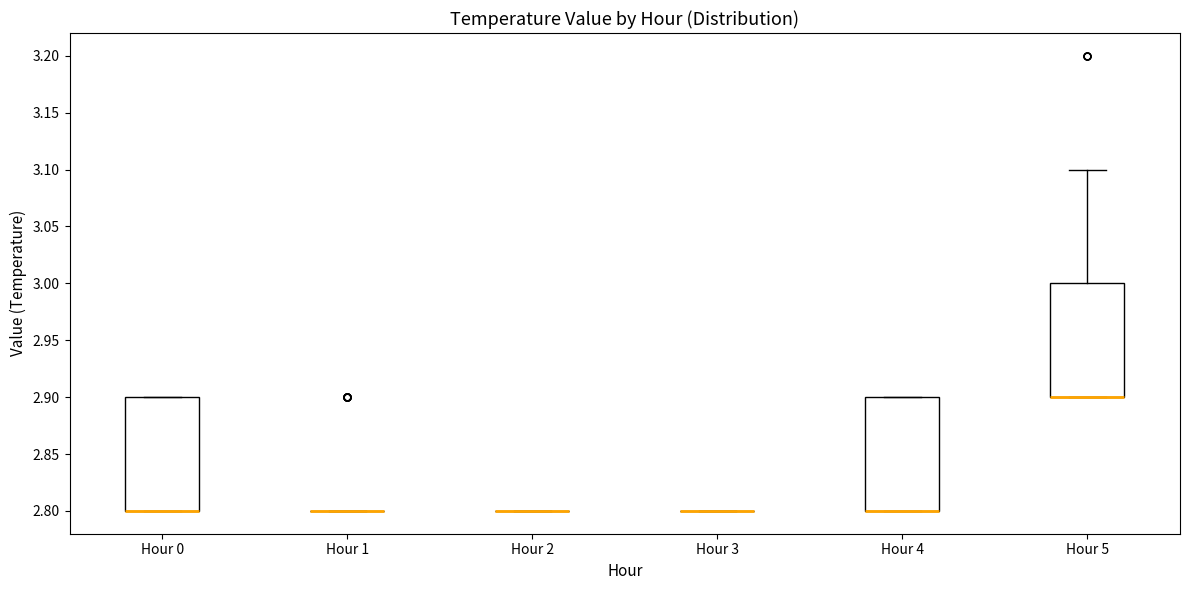

Reading left to right, read every box against the y-axis: the position of its median line, the range the box covers, and the ends of its whiskers. The values are not printed on the chart, so give them approximately, as read against the axis.

Hour 0: median 2.8 (drawn on the box's lower edge), box 2.8 to 2.9, whiskers 2.8 to 2.9
Hour 1: box collapsed to a line at 2.8, whiskers 2.8 to 2.8
Hour 2: box collapsed to a line at 2.8, whiskers 2.8 to 2.8
Hour 3: box collapsed to a line at 2.8, whiskers 2.8 to 2.8
Hour 4: median 2.8 (drawn on the box's lower edge), box 2.8 to 2.9, whiskers 2.8 to 2.9
Hour 5: median 2.9 (drawn on the box's lower edge), box 2.9 to 3.0, whiskers 2.9 to 3.1